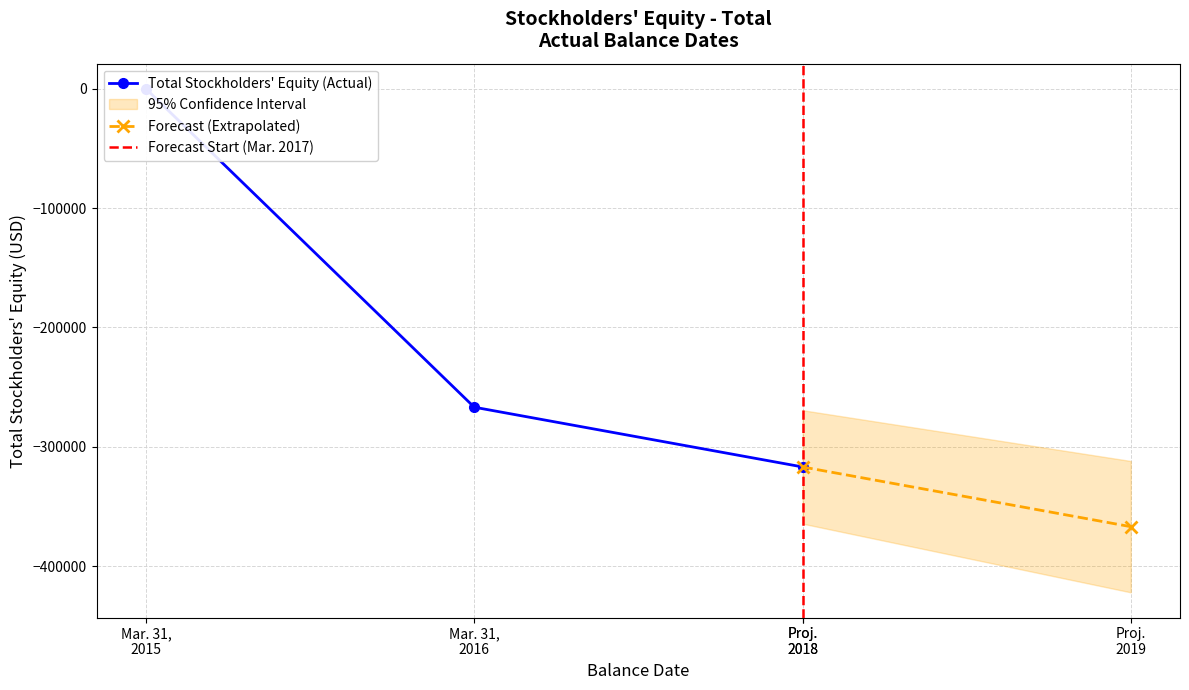

How many values are between -316868 and -29?

3